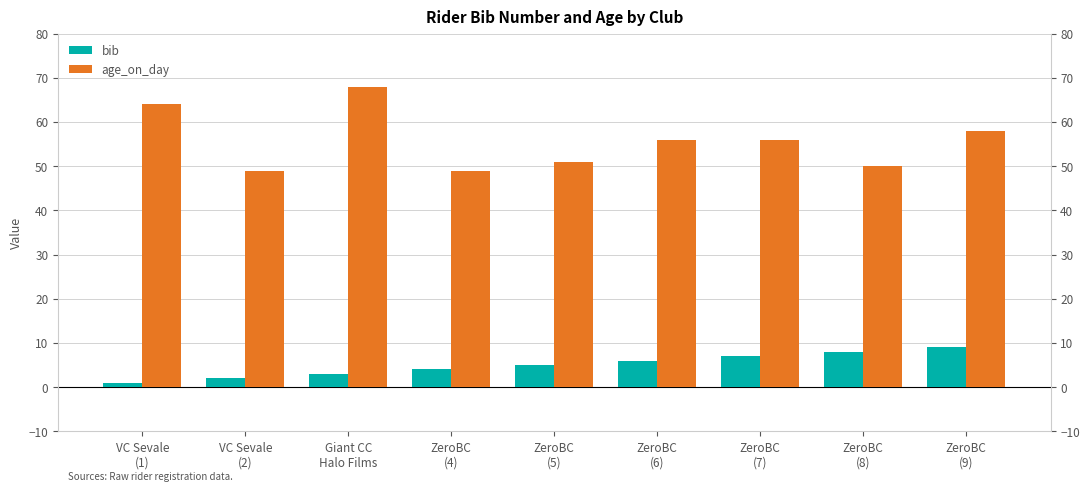

What is the difference between the second highest and second lowest values in the bib series?

6